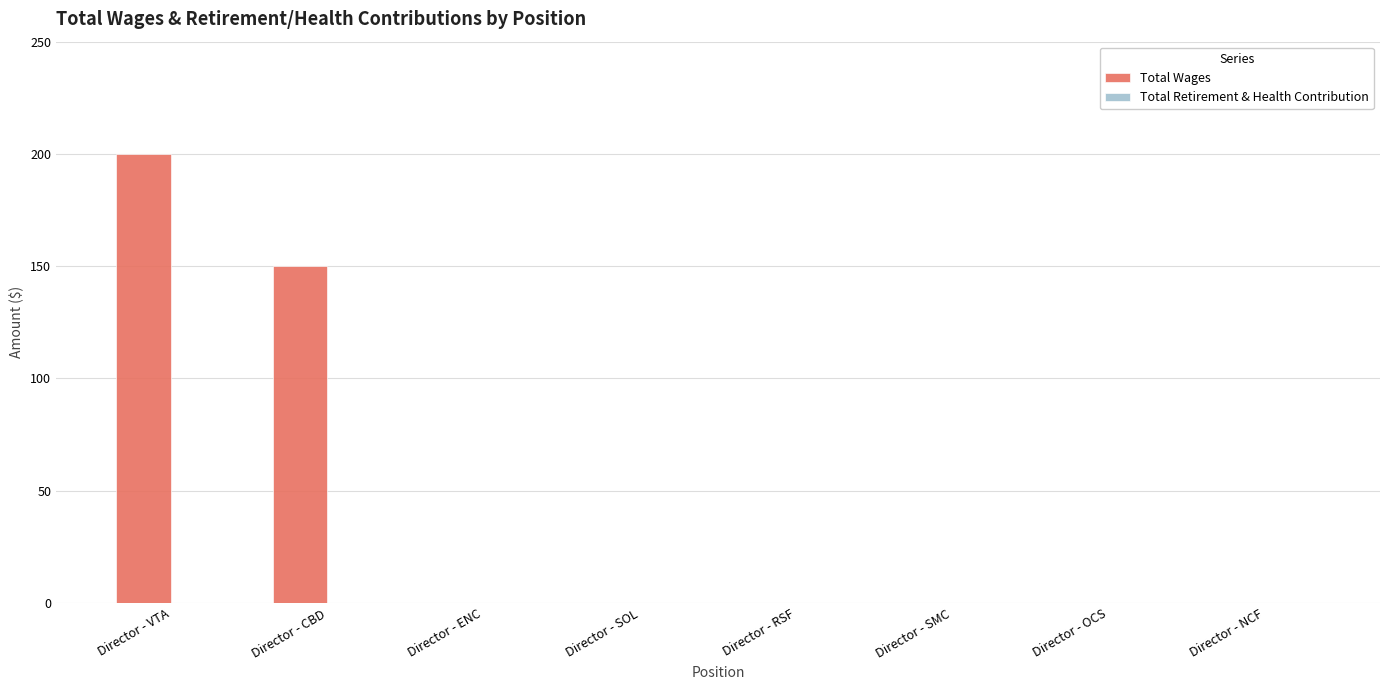

Reading right to left, extract all data points from this chart.

Director - NCF=0	Director - OCS=0	Director - SMC=0	Director - RSF=0	Director - SOL=0	Director - ENC=0	Director - CBD=150	Director - VTA=200